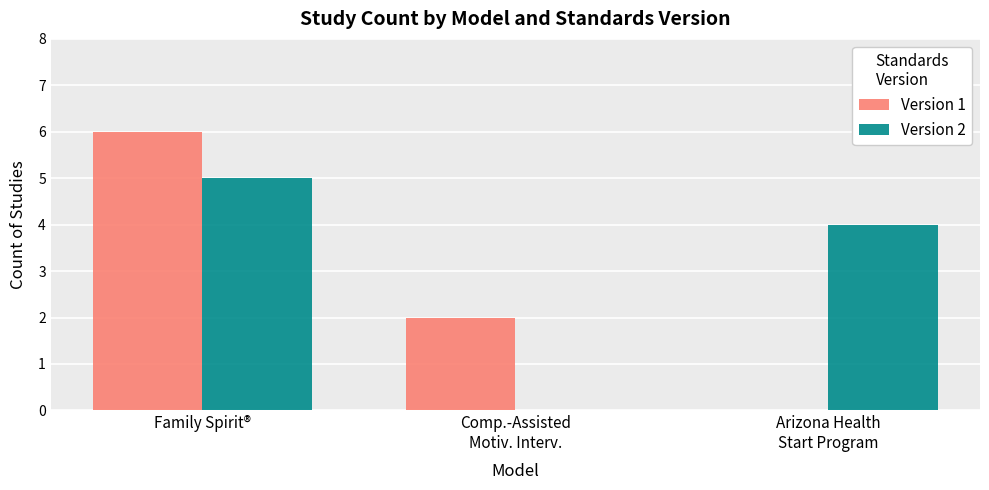

Where is Version 1 nearest to the value 3?

Comp.-Assisted
Motiv. Interv.